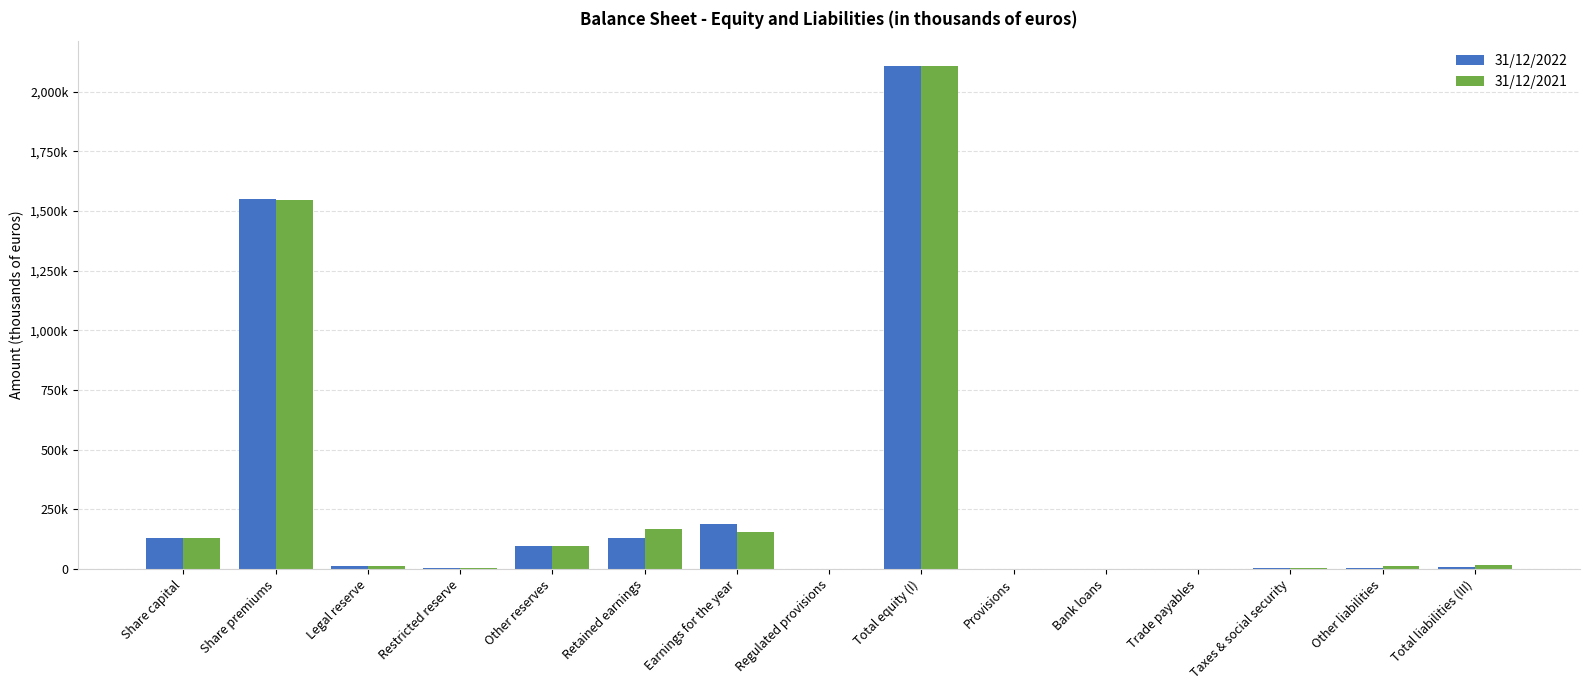

Are the bars grouped side by side (vs. stacked)?

Yes